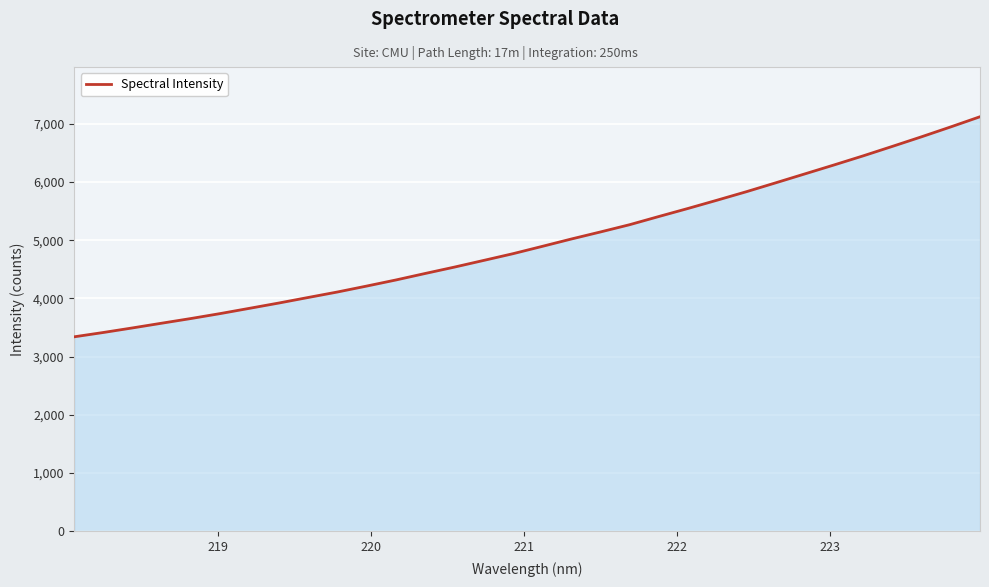

What is the greatest value displayed?

7120.0